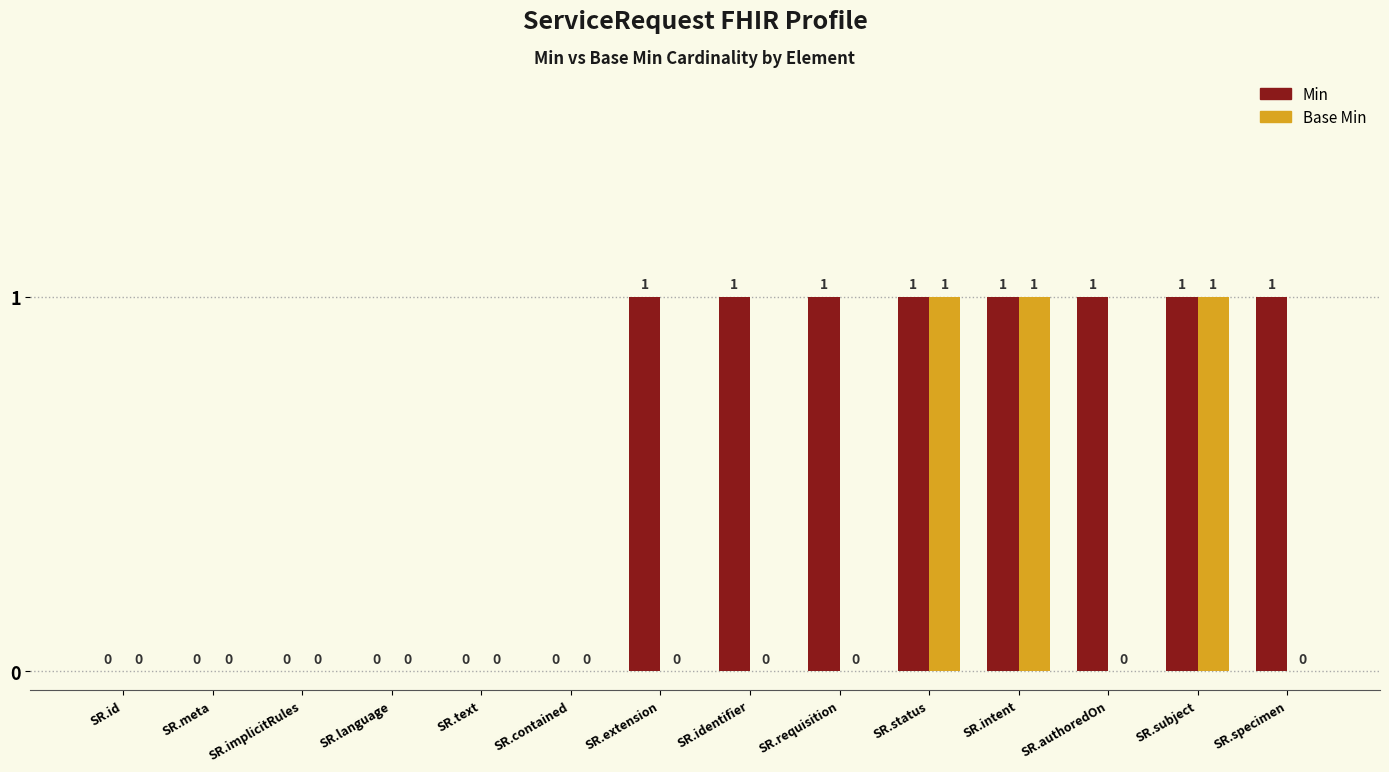

Is the value of Base Min at SR.requisition greater than the value of Min at SR.authoredOn?

No